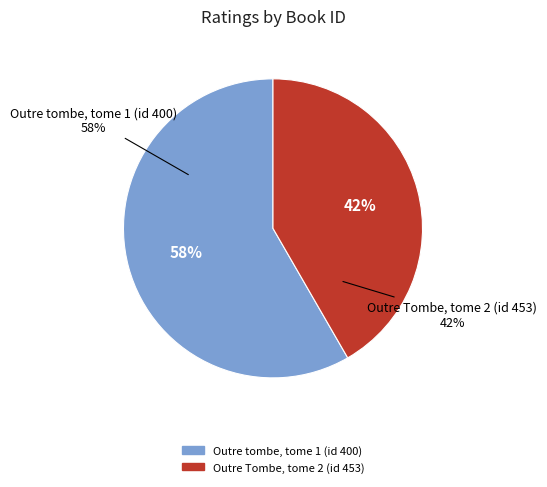

What is the largest slice in the pie chart?

Outre tombe, tome 1 (id 400)